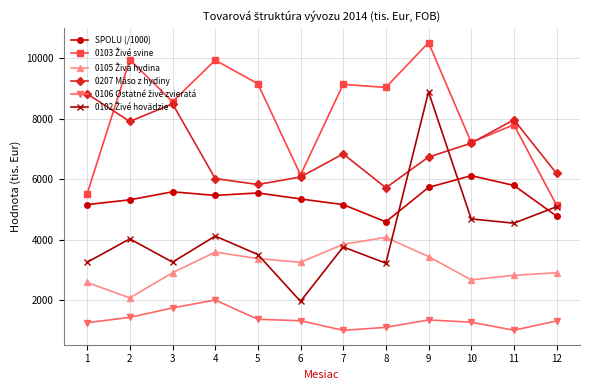

What is the sum of the 0207 Mäso z hydiny values at 7 and 9?

13565.5